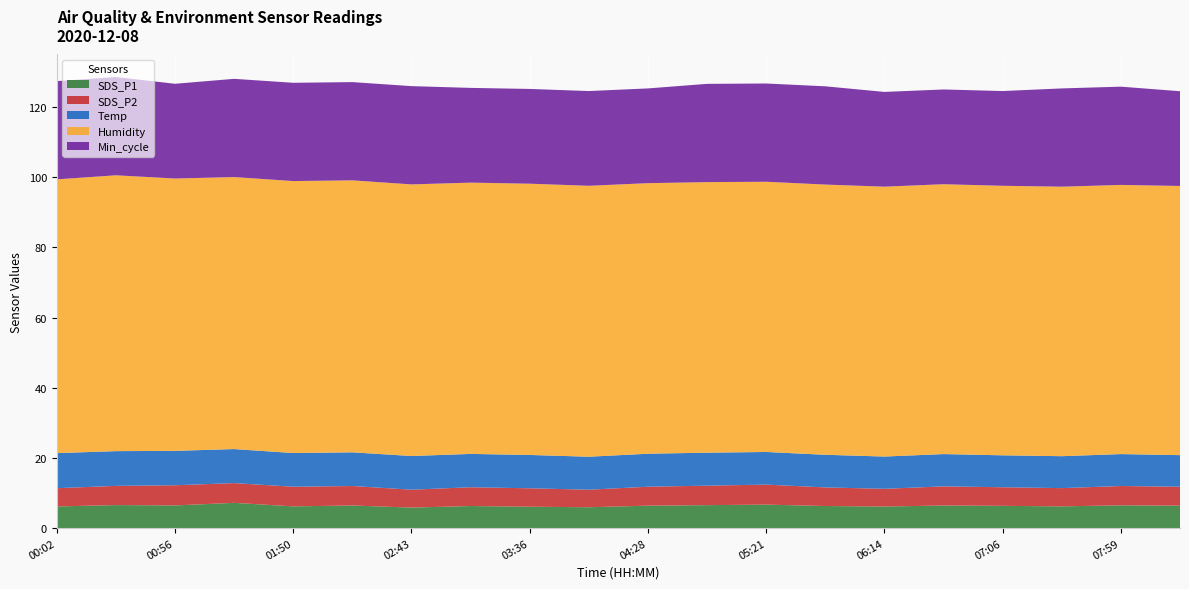

Reading left to right, list all the values displayed in this chart.

SDS_P1: 6.2	6.6	6.5	7.2	6.2	6.5	5.8	6.3	6.1	6.0	6.4	6.5	6.7	6.3	6.2	6.5	6.3	6.2	6.5	6.4
SDS_P2: 5.2	5.5	5.8	5.6	5.6	5.5	5.1	5.3	5.2	5.0	5.4	5.5	5.7	5.3	5.0	5.5	5.3	5.2	5.5	5.4
Temp: 10.0	9.9	9.8	9.7	9.6	9.6	9.6	9.5	9.5	9.4	9.4	9.4	9.3	9.3	9.2	9.2	9.1	9.1	9.1	9.0
Humidity: 78.0	78.6	77.6	77.5	77.5	77.5	77.4	77.3	77.3	77.2	77.1	77.1	77.0	77.0	76.9	76.9	76.8	76.8	76.7	76.7
Min_cycle: 28.0	28.0	27.0	28.0	28.0	28.0	28.0	27.0	27.0	27.0	27.0	28.0	28.0	28.0	27.0	27.0	27.0	28.0	28.0	27.0